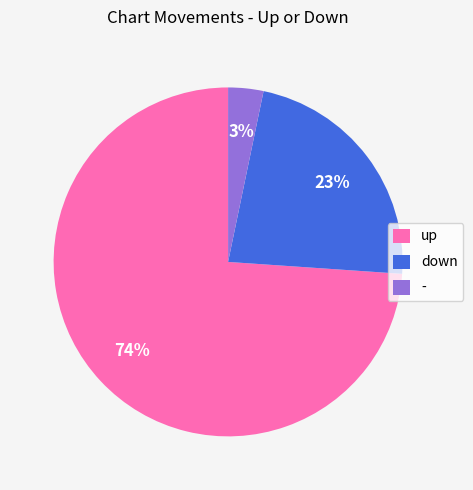

Which category has the smallest portion of the pie?

-